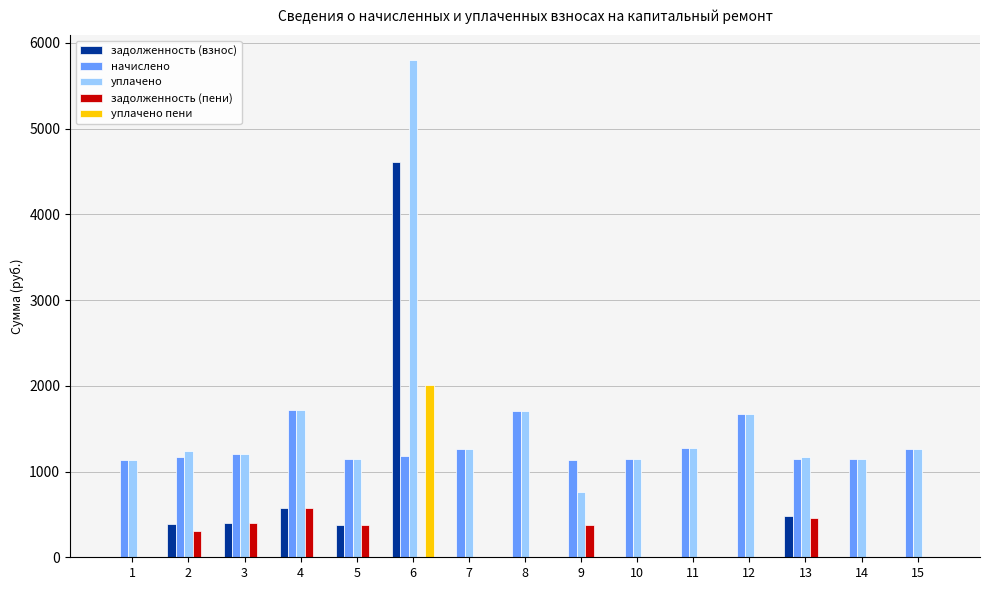

Is the value of задолженность (пени) at 10 greater than the value of уплачено at 7?

No